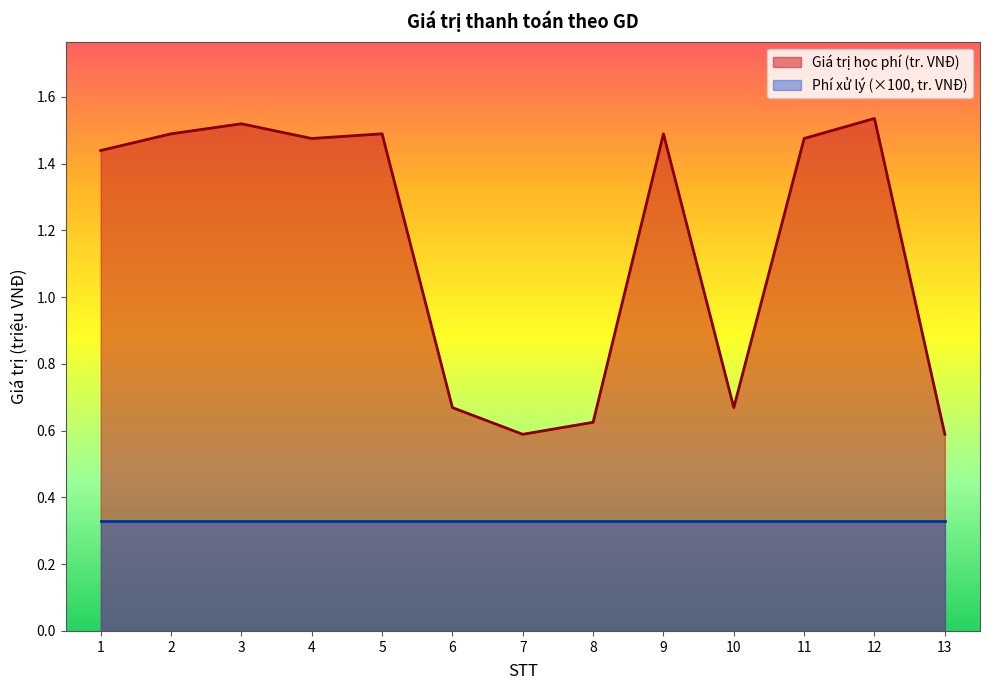

Does the chart display data point markers on the line(s)?

No